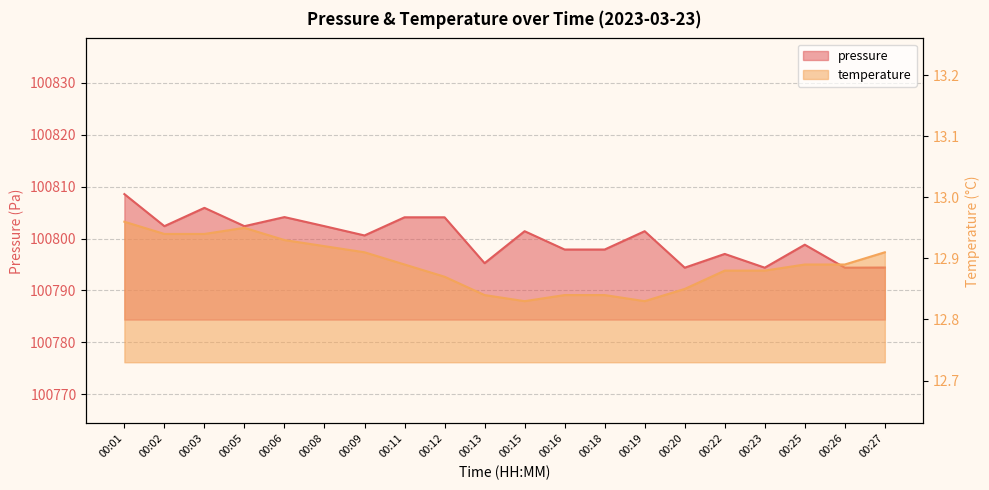

What is the value of the temperature point at the 10th from the left?

12.8